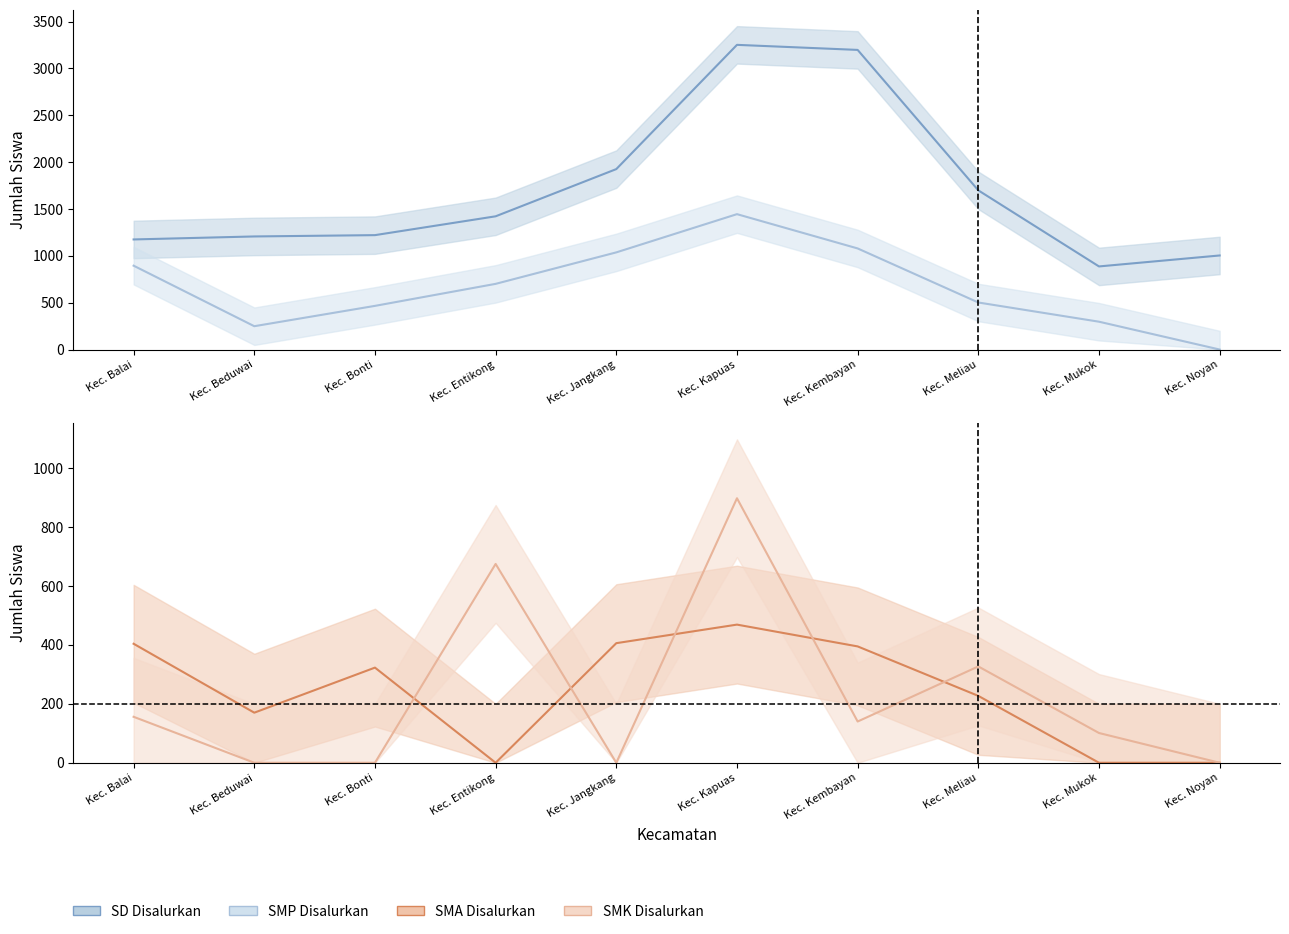

What position from the left is Kec. Bonti?

3